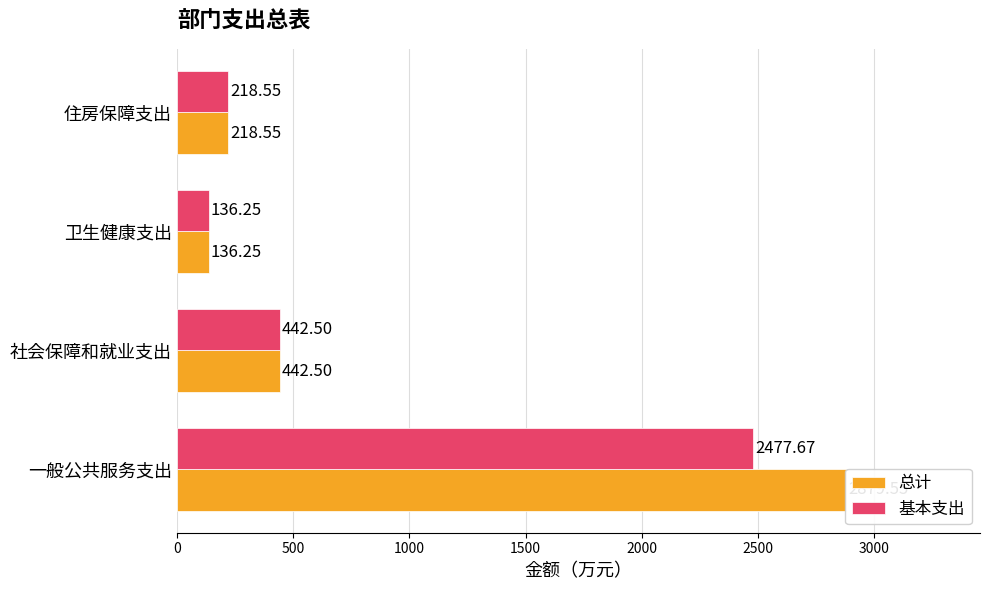

What is the greatest value displayed?

2879.6